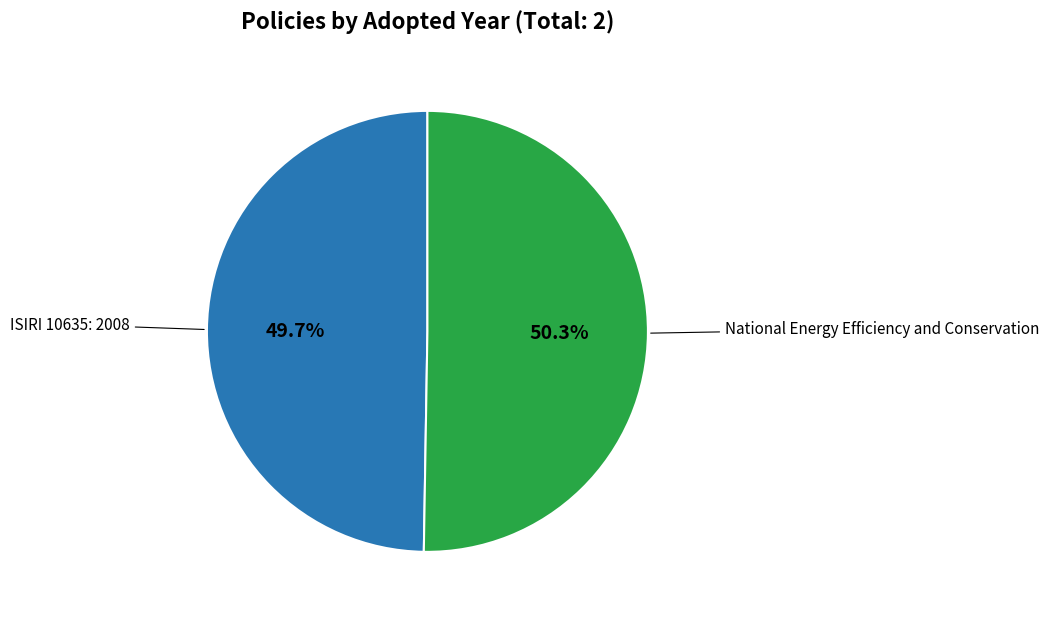

Count the number of slices in the pie.

2